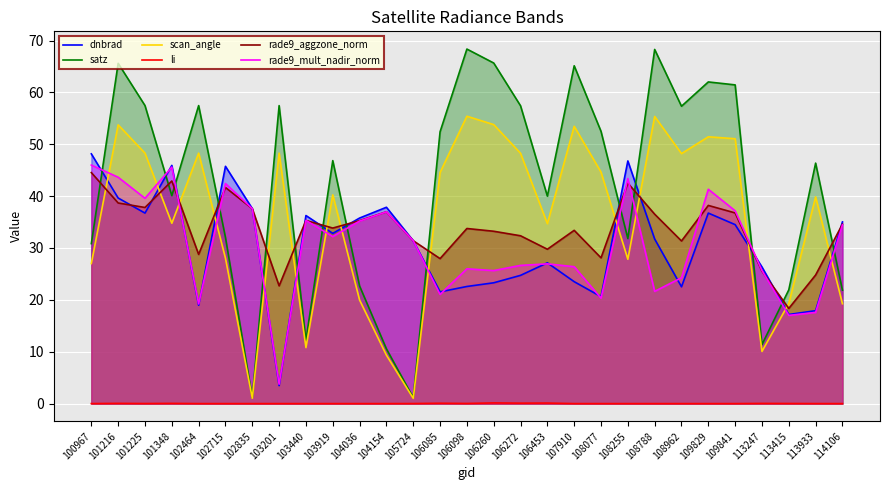

What is the value of the satz point at the 17th from the left?

57.4